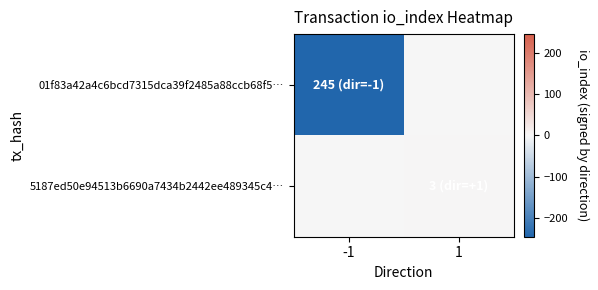

Rank the series by their maximum value, from lowest to highest.

01f83a42a4c6bcd7315dca39f2485a88ccb68f5…, 5187ed50e94513b6690a7434b2442ee489345c4…